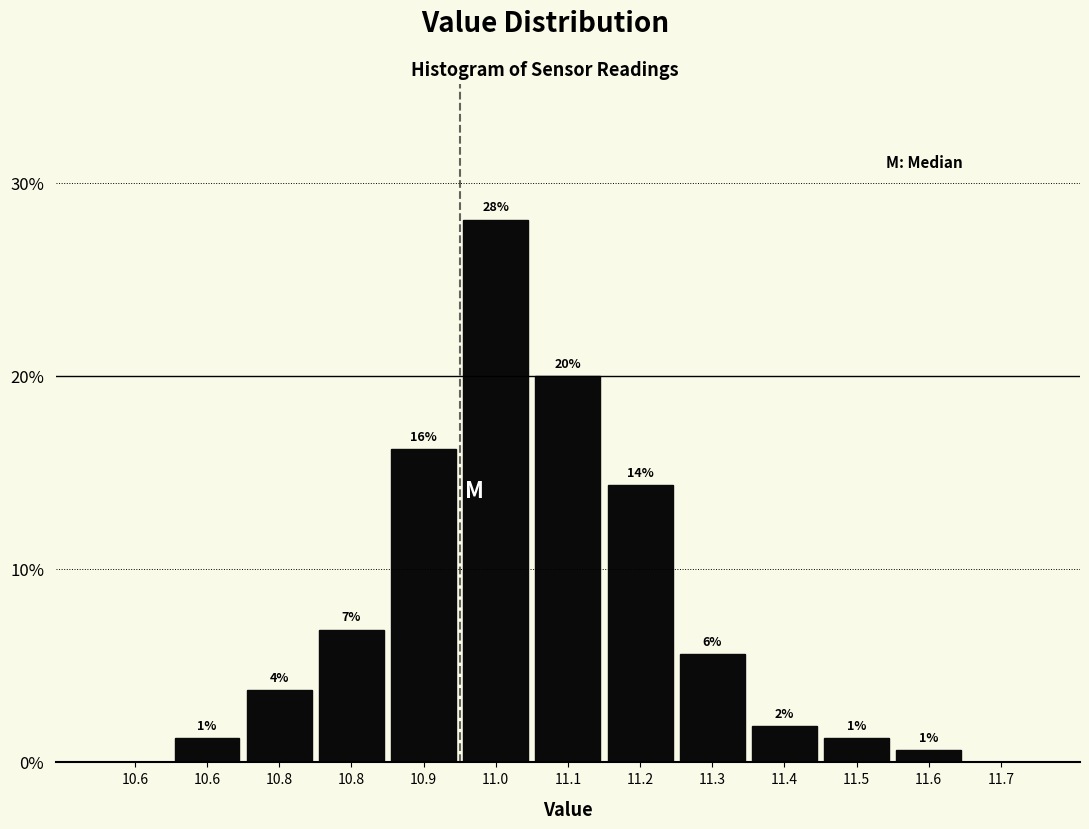

Are the bars horizontal?

No